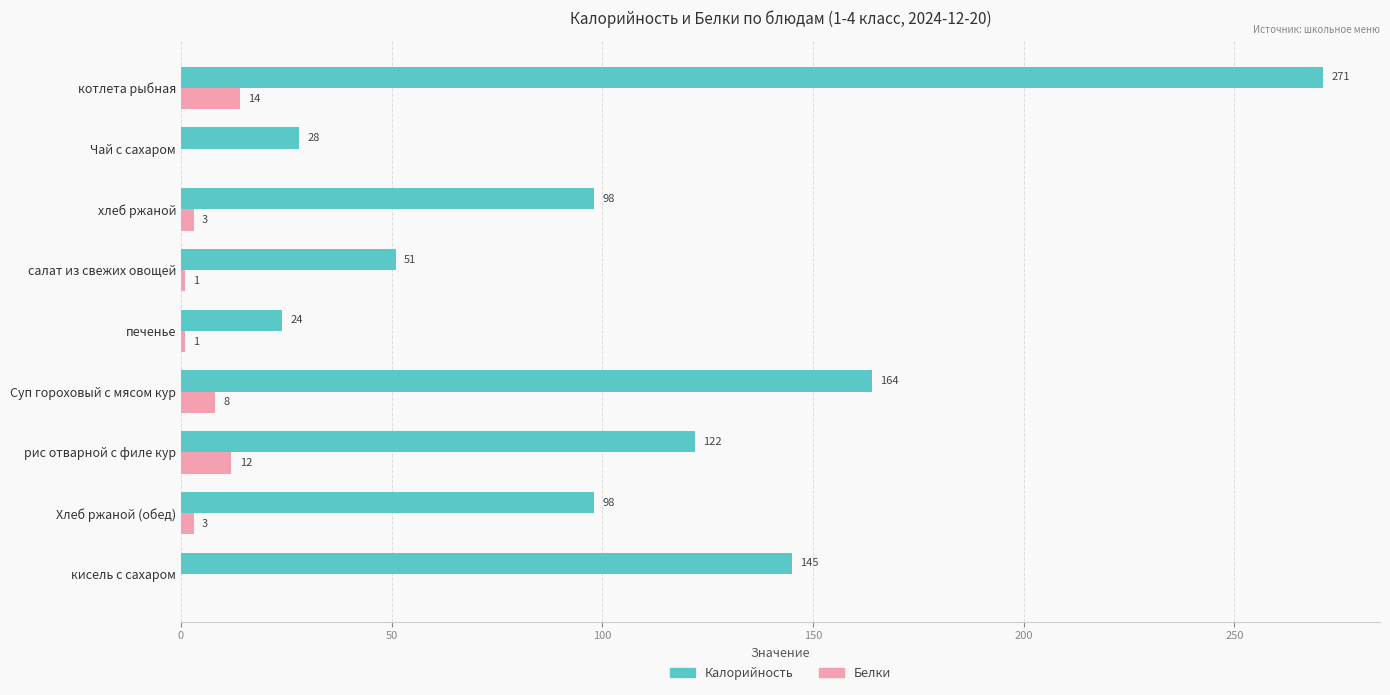

What is the sum of all Белки values?

42